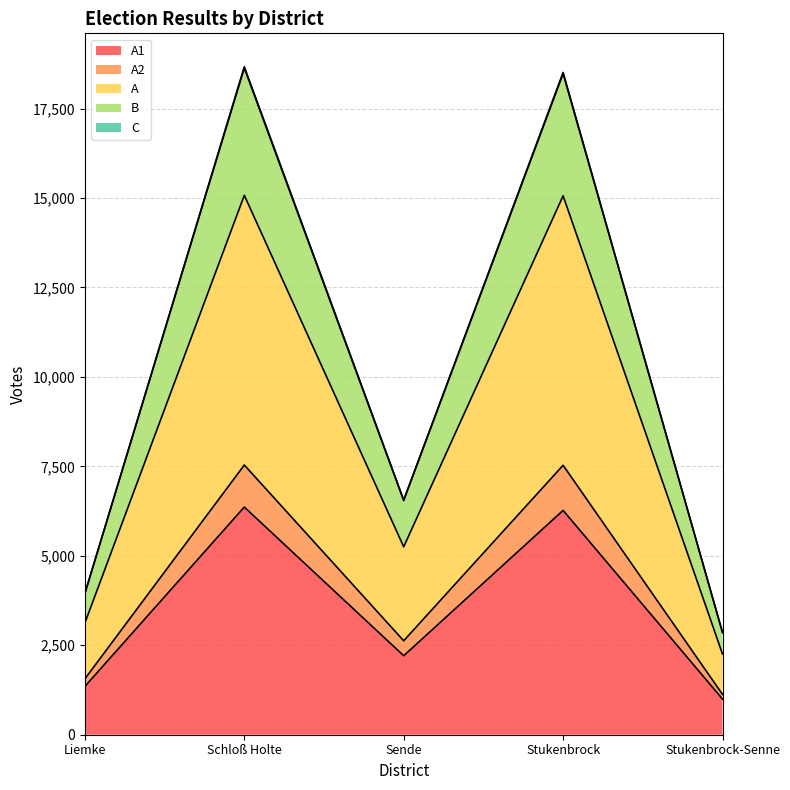

Is it true that A2 equals 2600 at Schloß Holte?

False